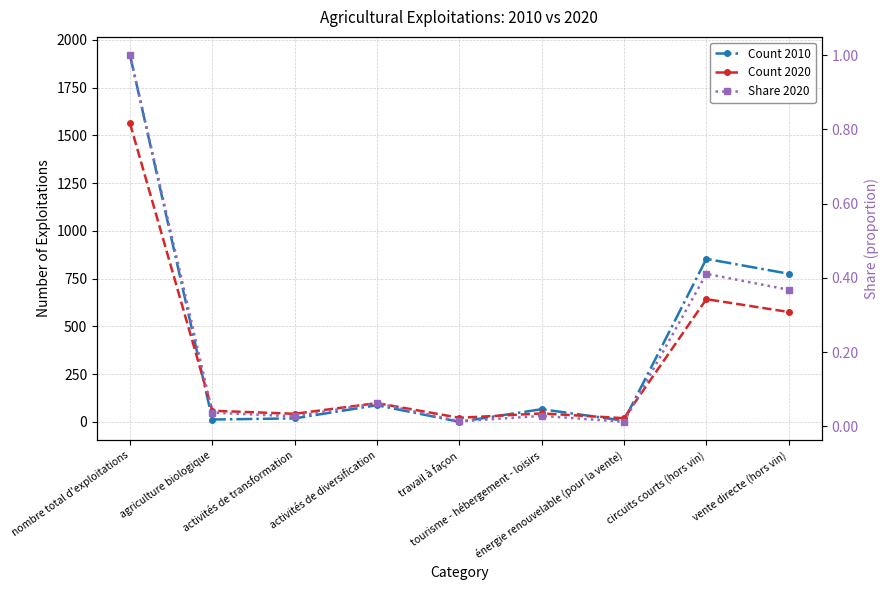

List the series in order of their peak value, lowest first.

Share 2020, Count 2020, Count 2010